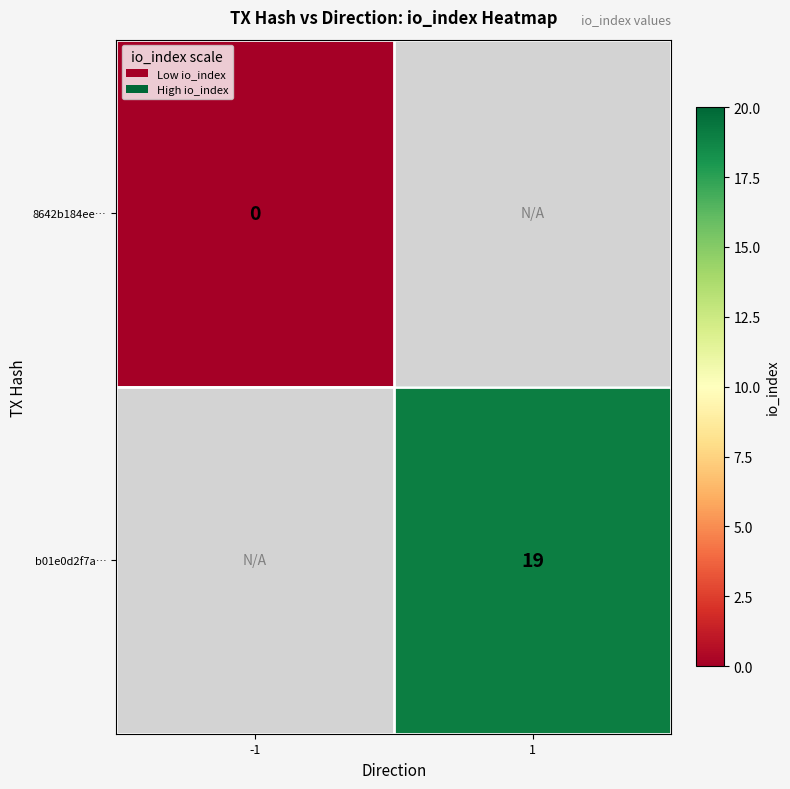

True or false: b01e0d2f7a… has a value of 33.1 at 1.

False